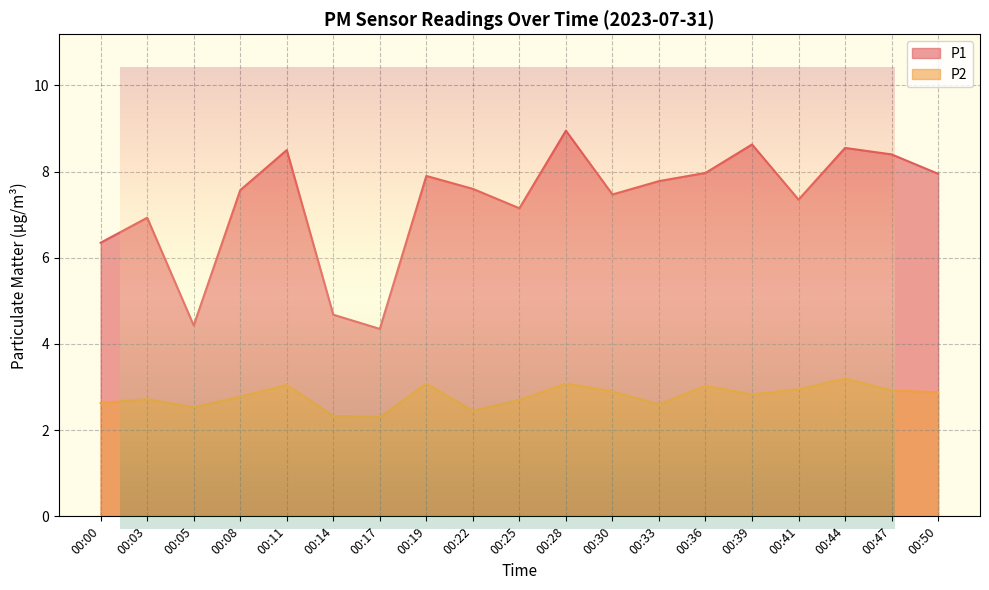

How many interior local valleys does the P1 series have?

5